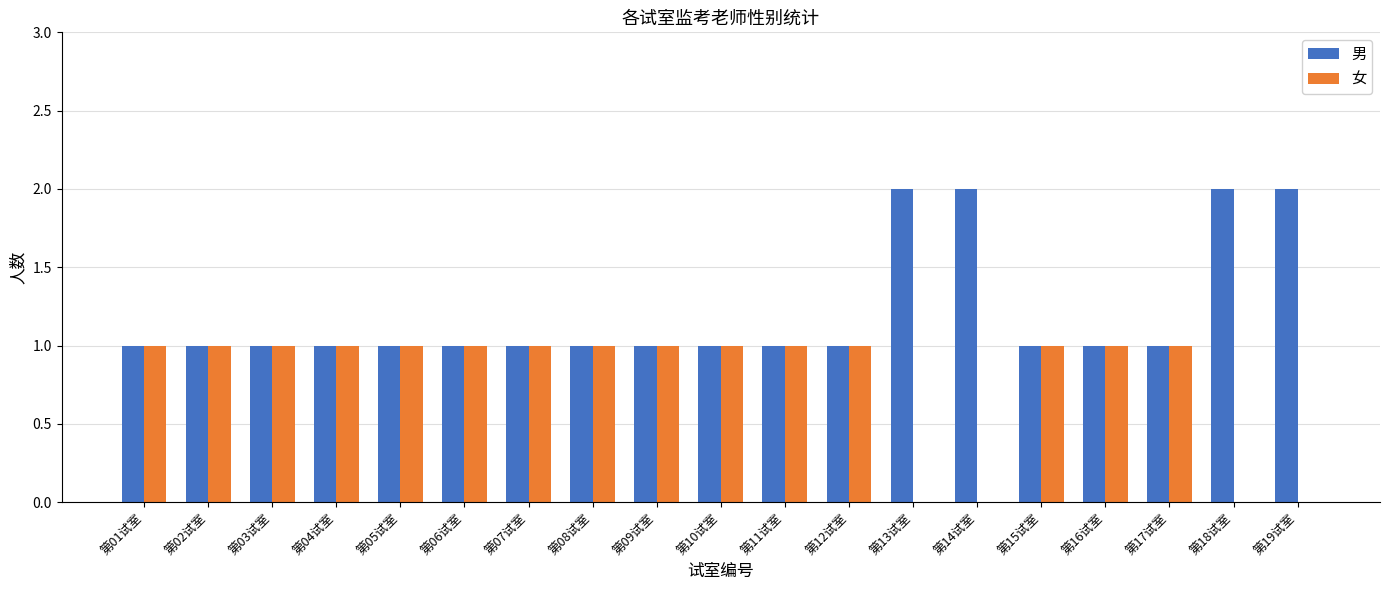

How many categories are shown in the chart?

19